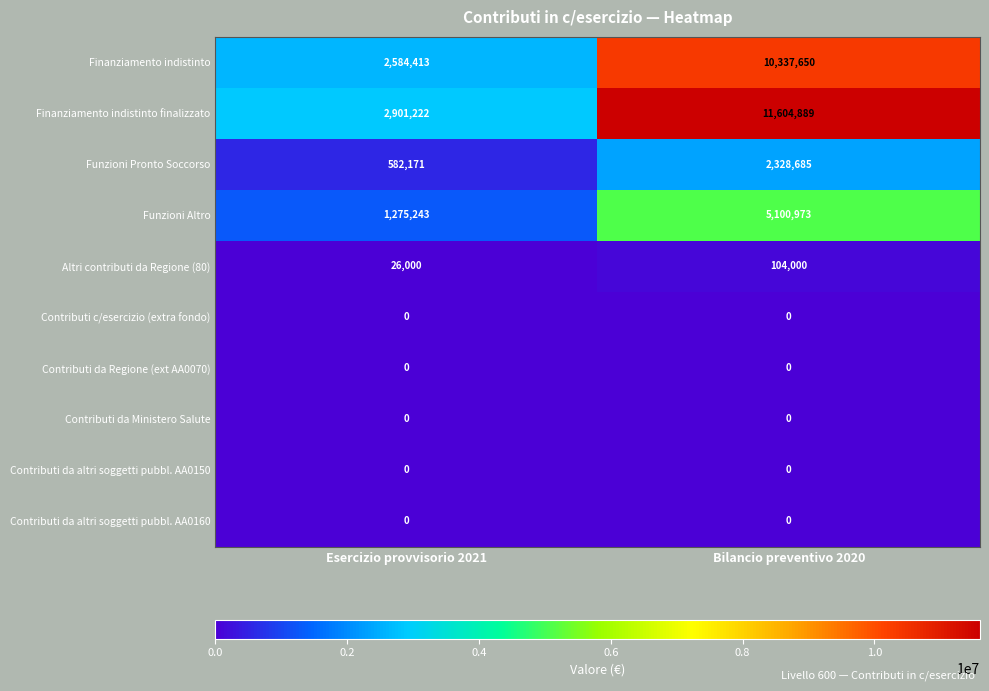

What value does the Funzioni Altro series have at Esercizio provvisorio 2021?

1275243